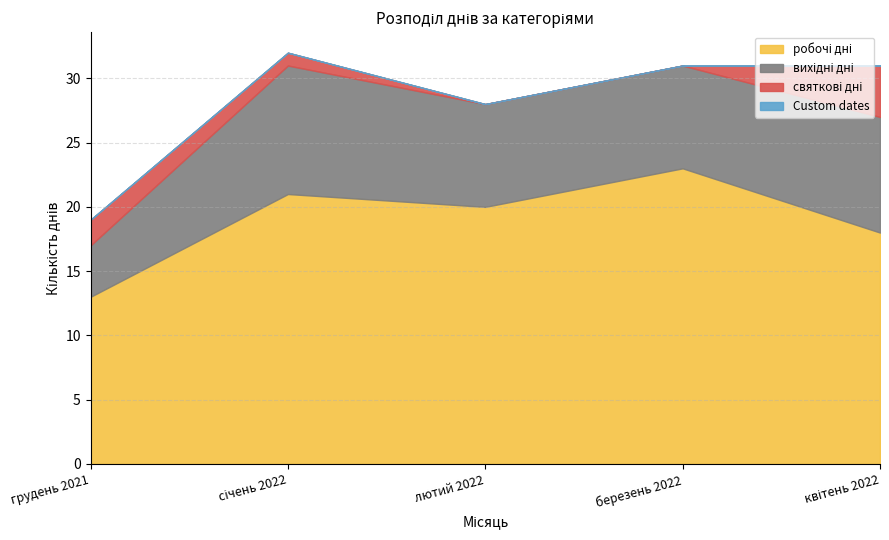

Reading left to right, what are all the values shown in this chart?

робочі дні: грудень 2021=13	січень 2022=21	лютий 2022=20	березень 2022=23	квітень 2022=18
вихідні дні: грудень 2021=4	січень 2022=10	лютий 2022=8	березень 2022=8	квітень 2022=9
святкові дні: грудень 2021=2	січень 2022=1	лютий 2022=0	березень 2022=0	квітень 2022=4
Custom dates: грудень 2021=0	січень 2022=0	лютий 2022=0	березень 2022=0	квітень 2022=0